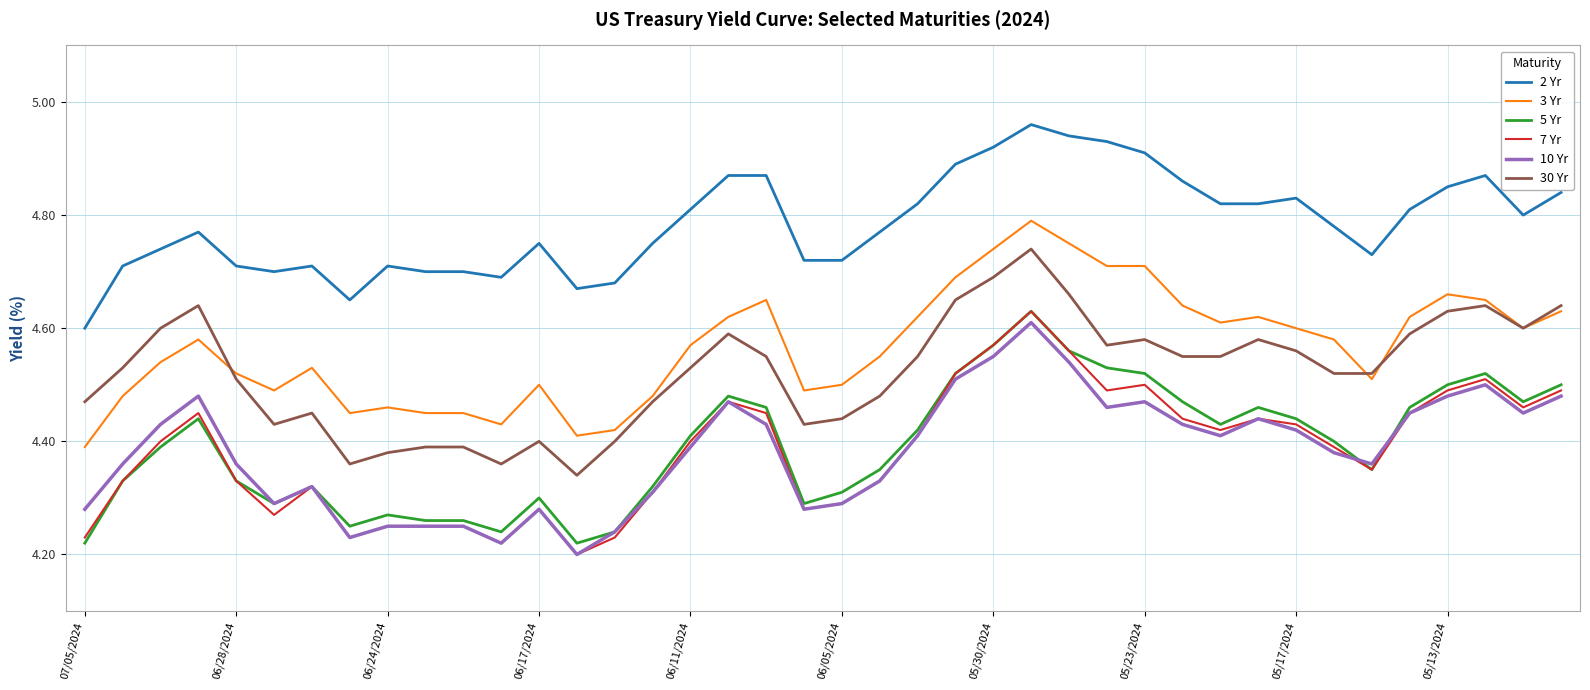

Which series has the largest total across all categories?

2 Yr